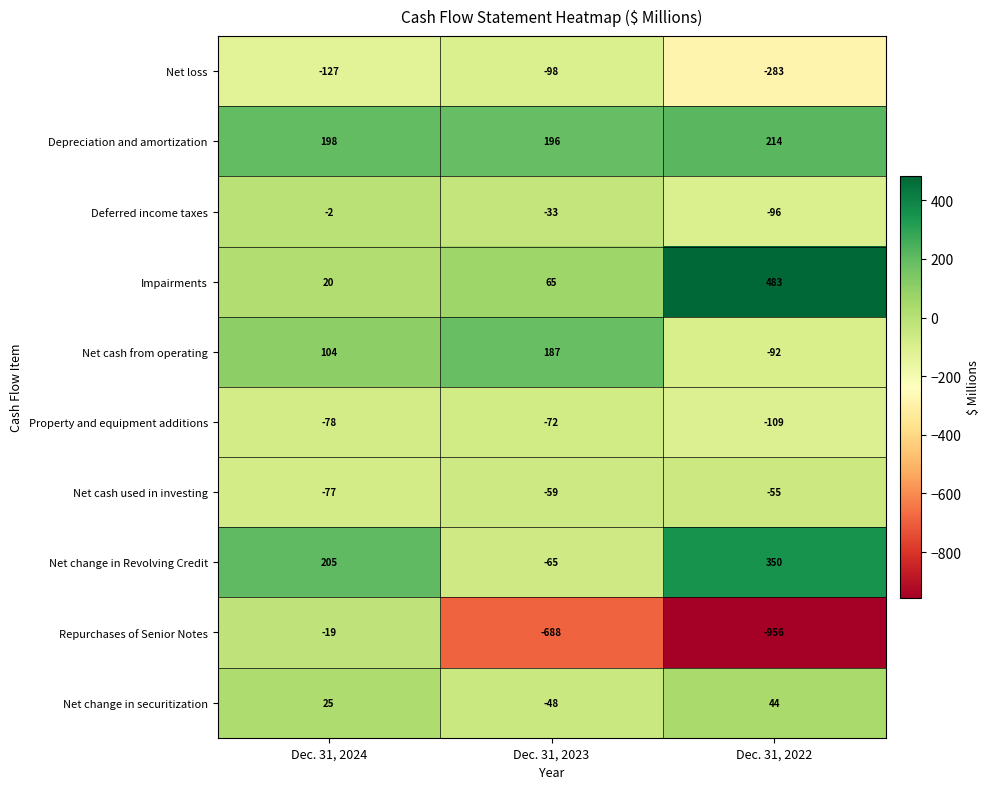

Which series has the largest range (max minus min)?

Repurchases of Senior Notes